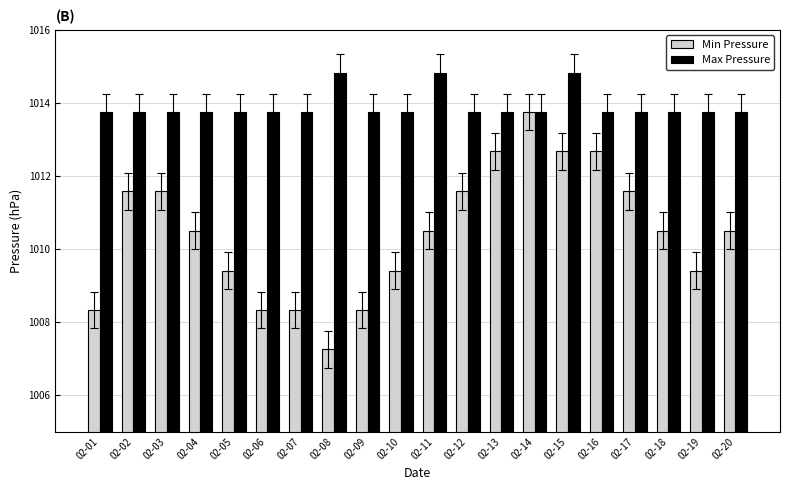

Which series changed the most between 02-01 and 02-12?

Min Pressure